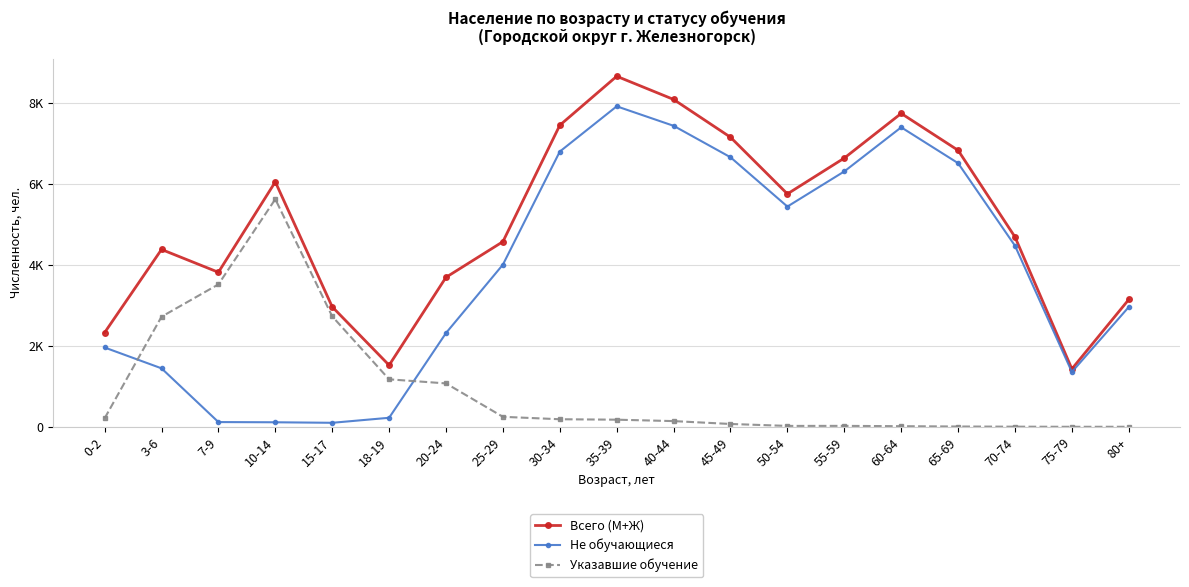

At which category does the chart reach its minimum across all series?

75-79